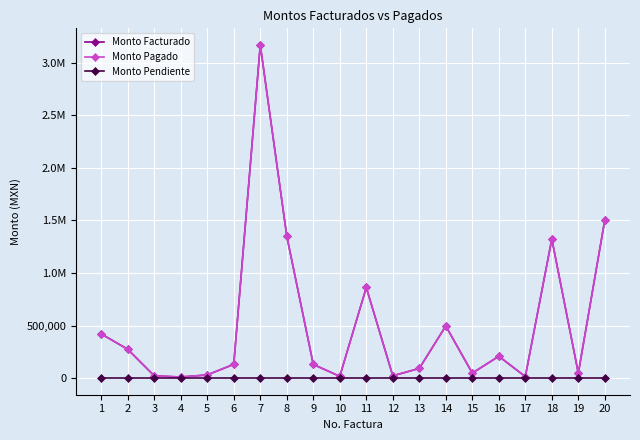

List the series in order of their peak value, lowest first.

Monto Pendiente, Monto Facturado, Monto Pagado